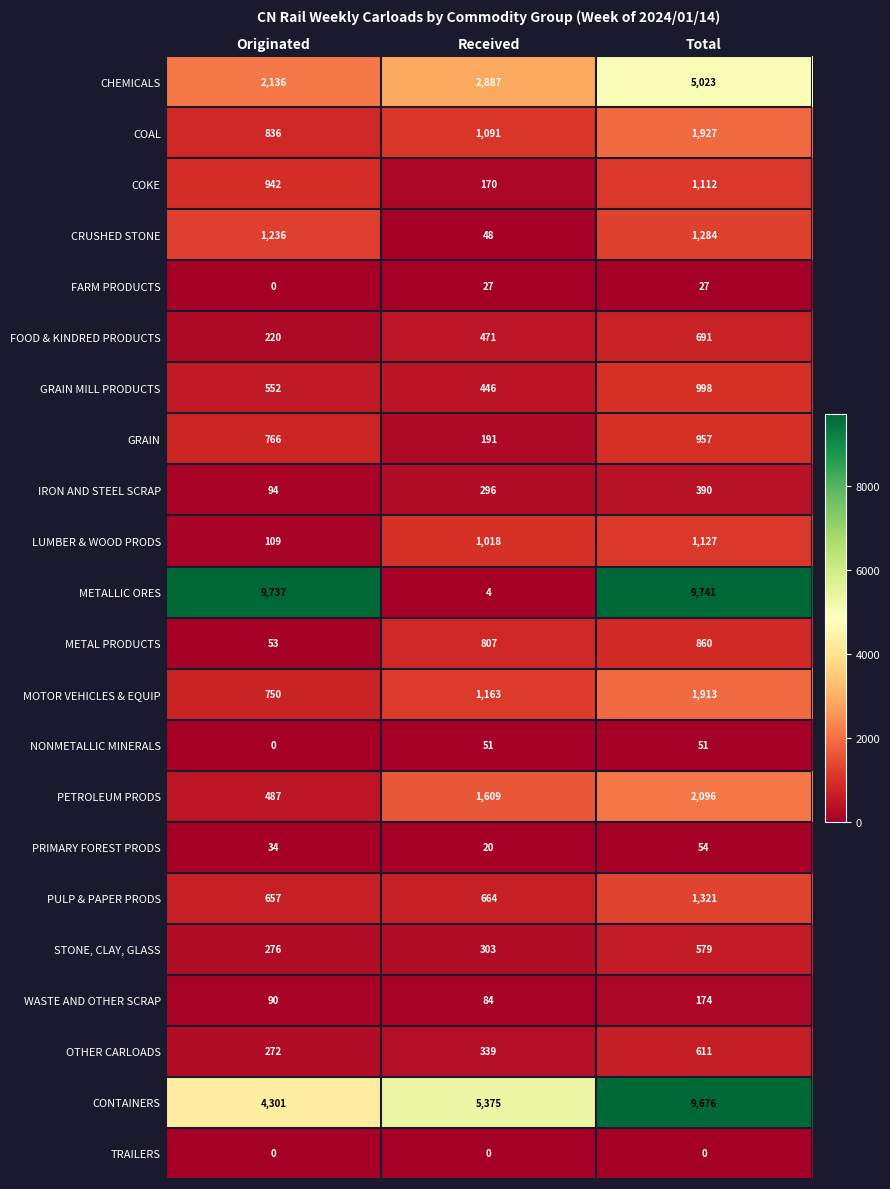

The value of NONMETALLIC MINERALS at Originated is 0. True or false?

True